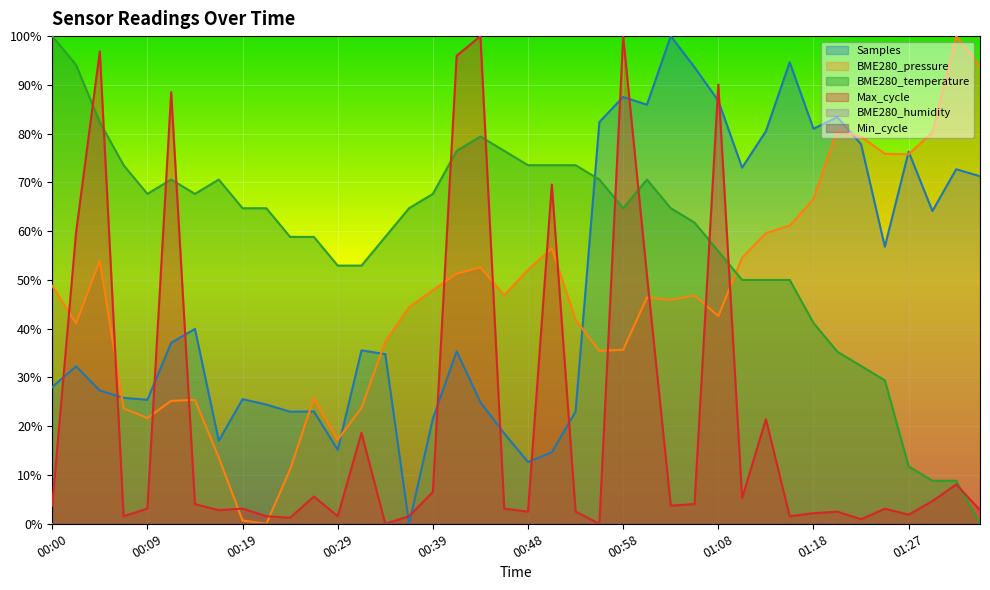

What is the sum of all values?

2329.4